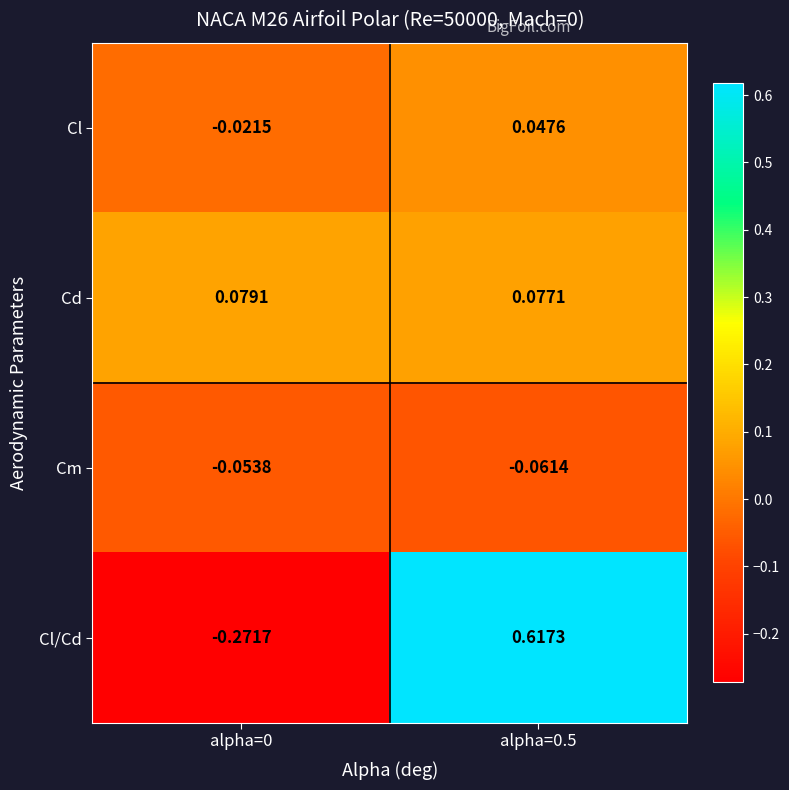

At which category is the sum across all series the highest?

alpha=0.5